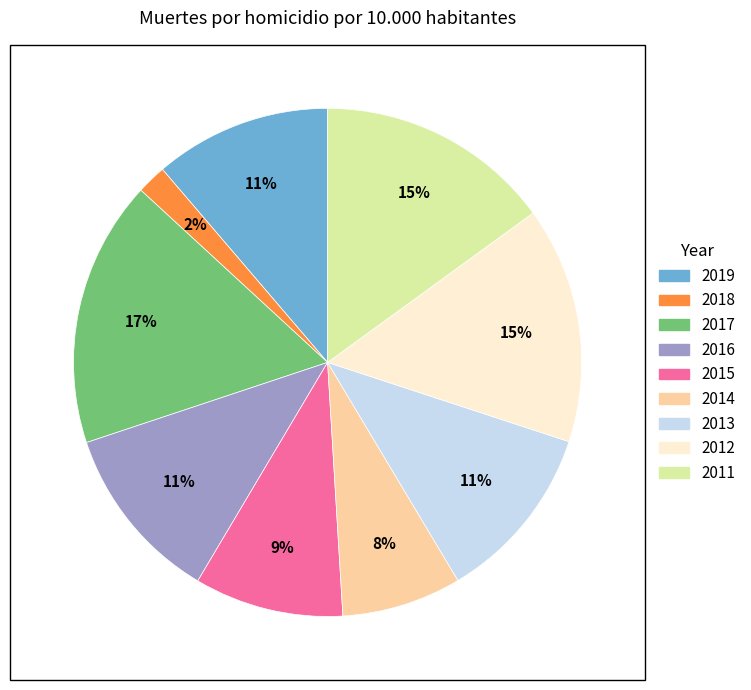

Which has a higher value, 2017 or 2014?

2017